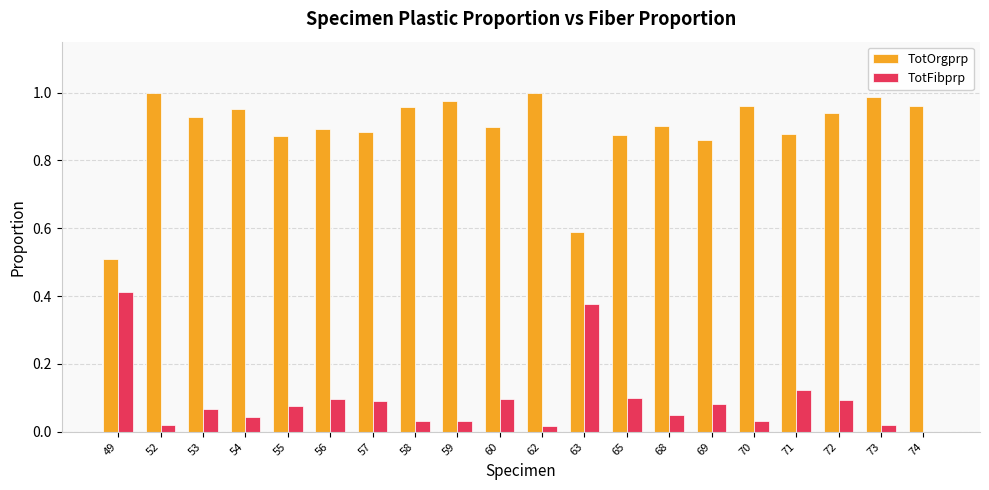

Which series has the largest total across all categories?

TotOrgprp